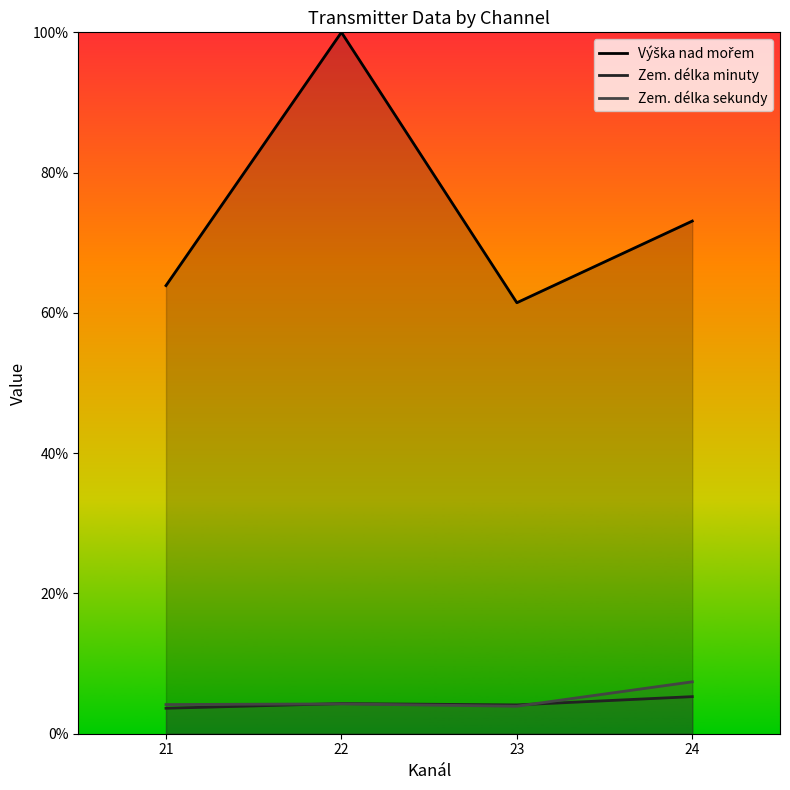

What is the value of the Výška nad mořem point at the 3rd from the left?

61.4